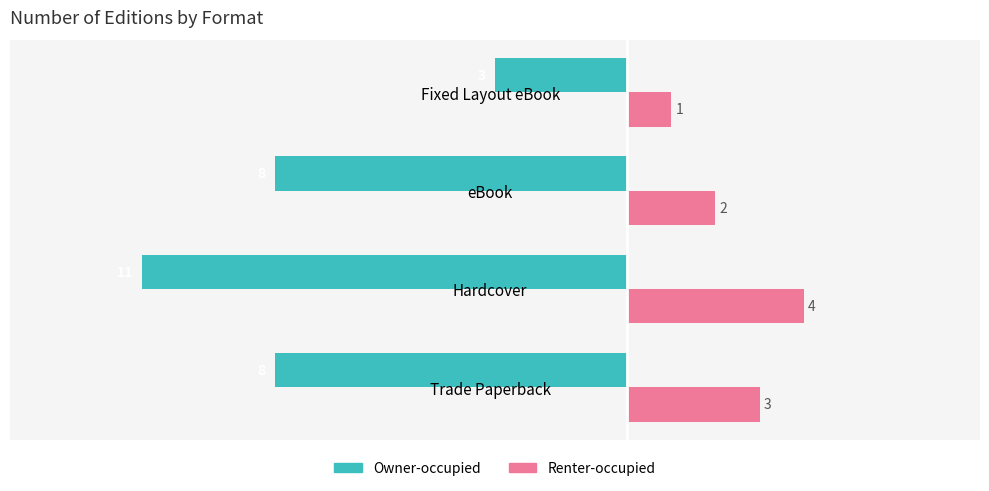

Is the value of Owner-occupied at Trade Paperback greater than the value of Renter-occupied at Trade Paperback?

No